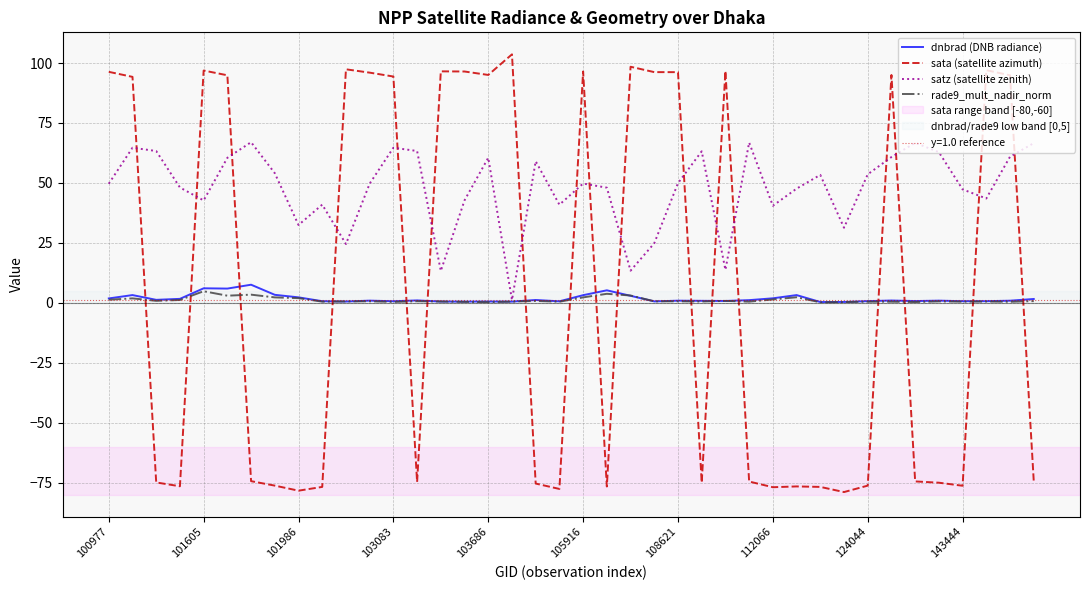

What is the highest value of the rade9_mult_nadir_norm series?

4.9